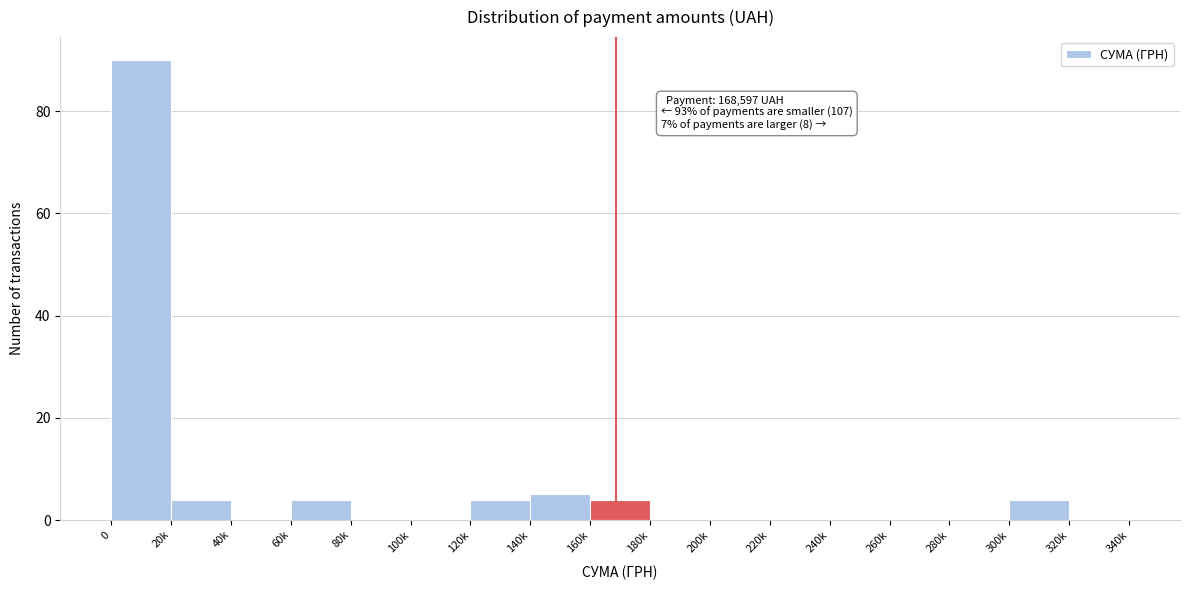

Reading left to right, what are all the values shown in this chart?

0=90	20k=4	40k=0	60k=4	80k=0	100k=0	120k=4	140k=5	160k=4	180k=0	200k=0	220k=0	240k=0	260k=0	280k=0	300k=4	320k=0